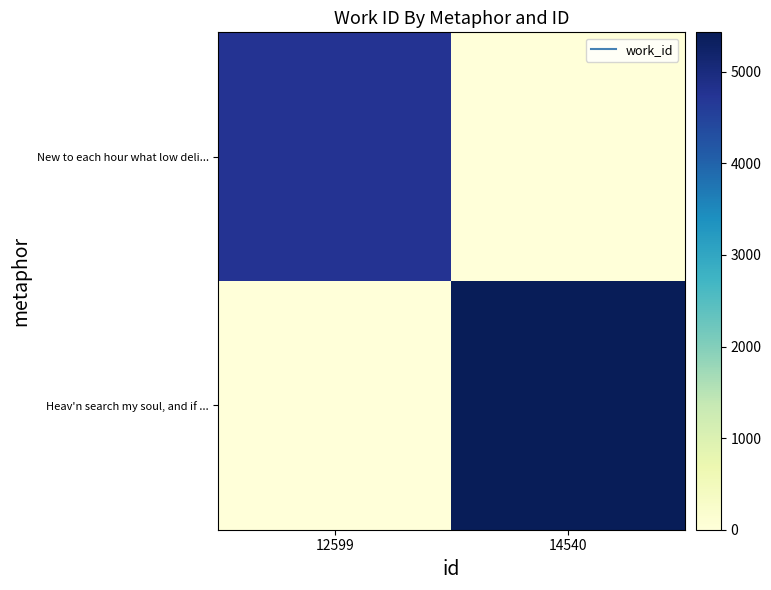

At how many categories does at least one series exceed 3915?

2